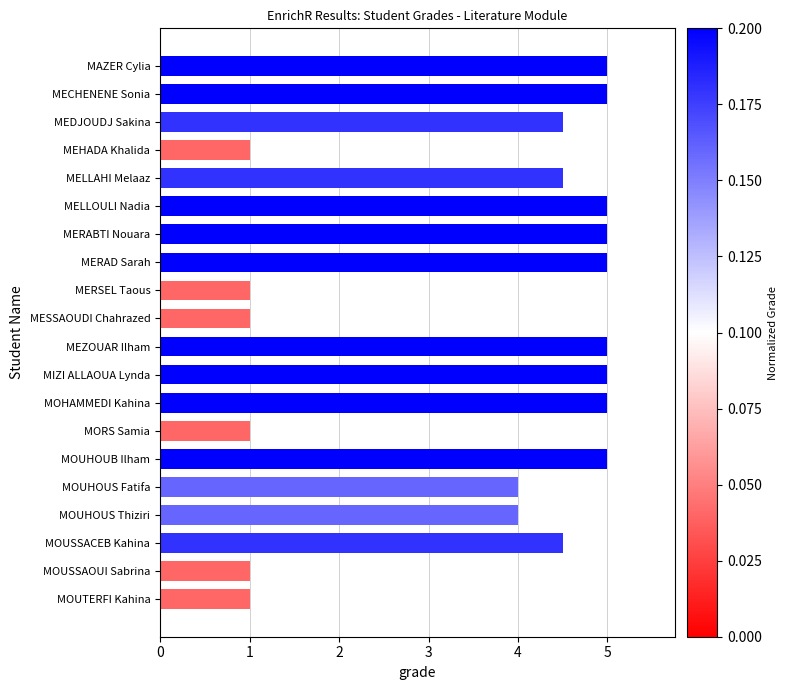

Reading top to bottom, what are all the values shown in this chart?

5.0	5.0	4.5	1.0	4.5	5.0	5.0	5.0	1.0	1.0	5.0	5.0	5.0	1.0	5.0	4.0	4.0	4.5	1.0	1.0